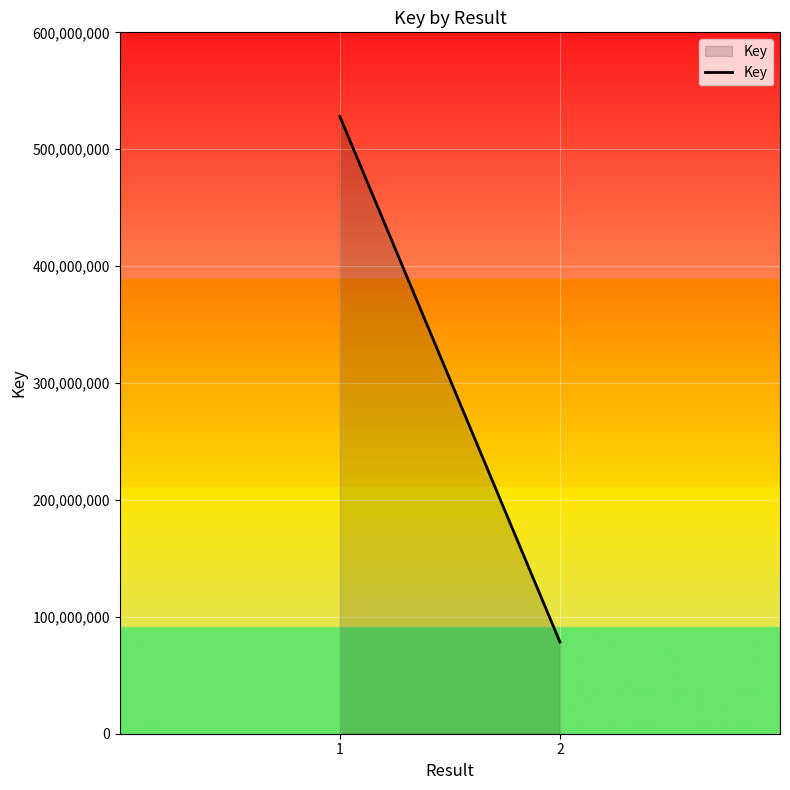

How many lines are shown in the chart?

1